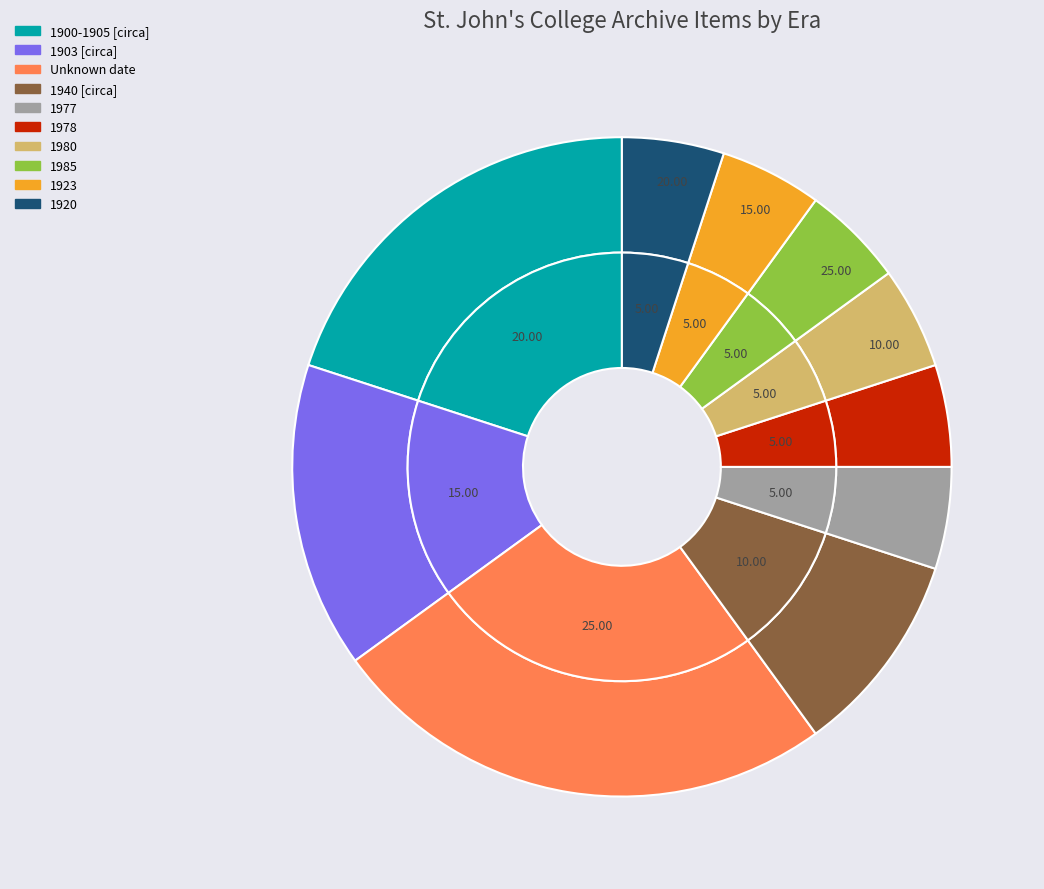

To the nearest percent, what is the difference between the largest and smallest slice percentages?

20%